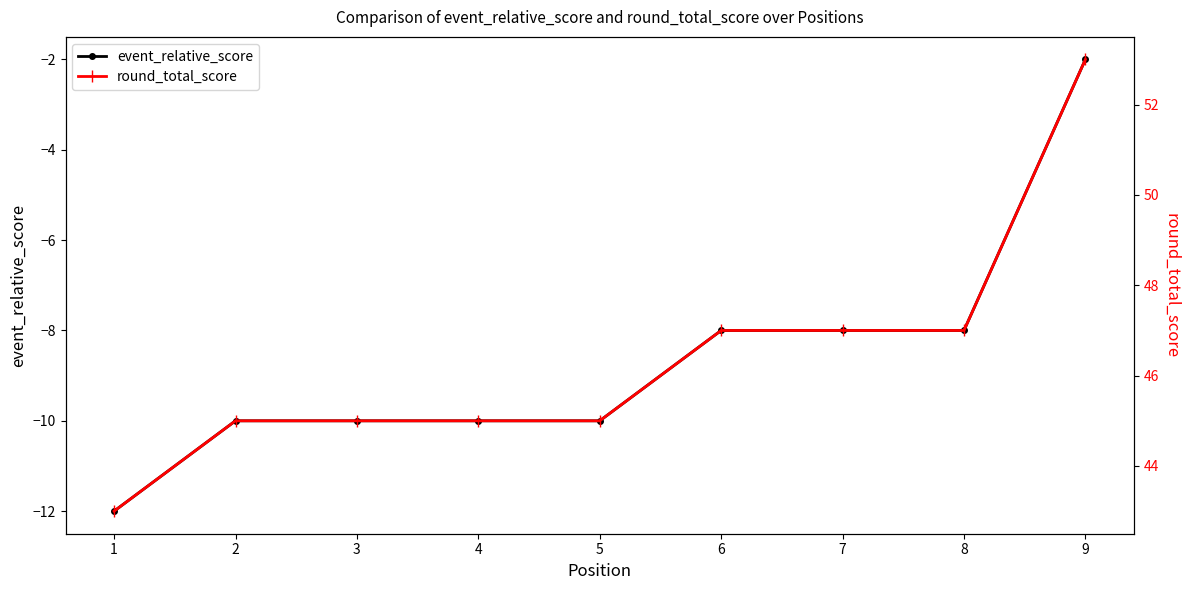

What is the greatest value displayed?

53